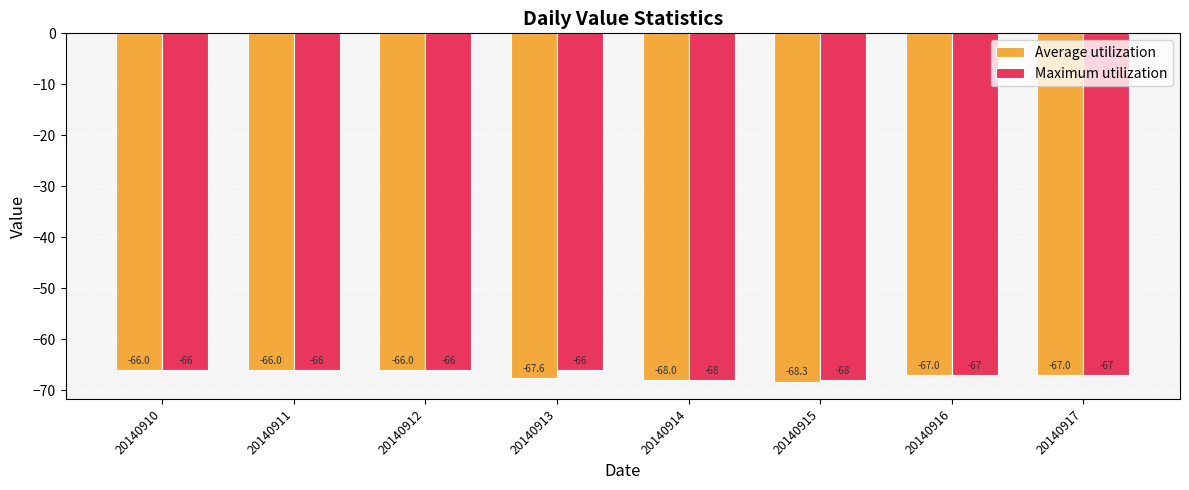

How many bars are there in each group?

2